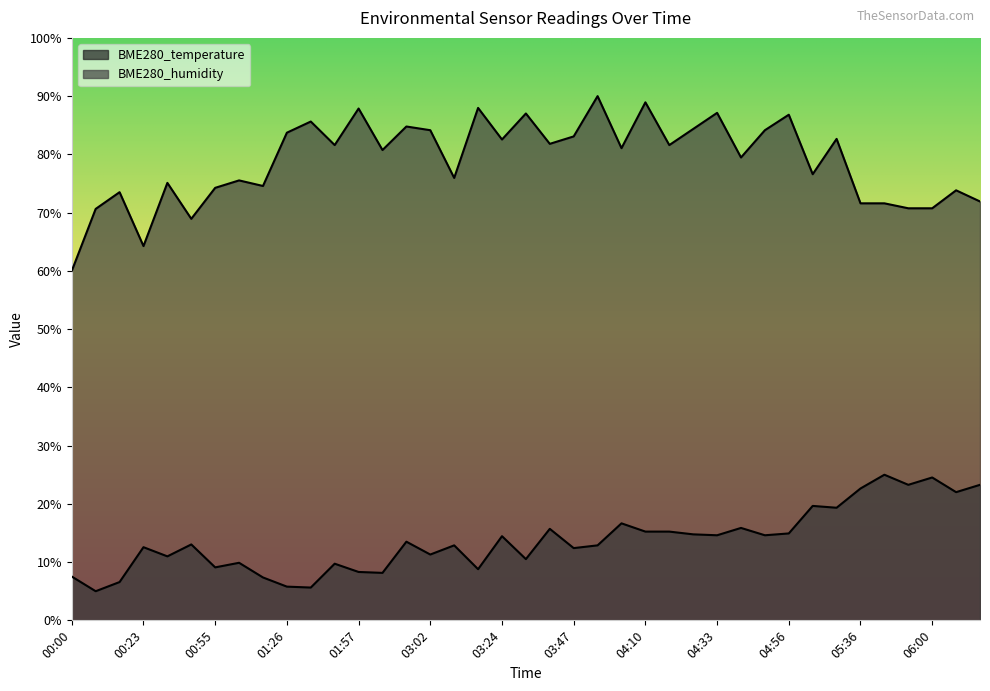

How many series are shown in this chart?

2